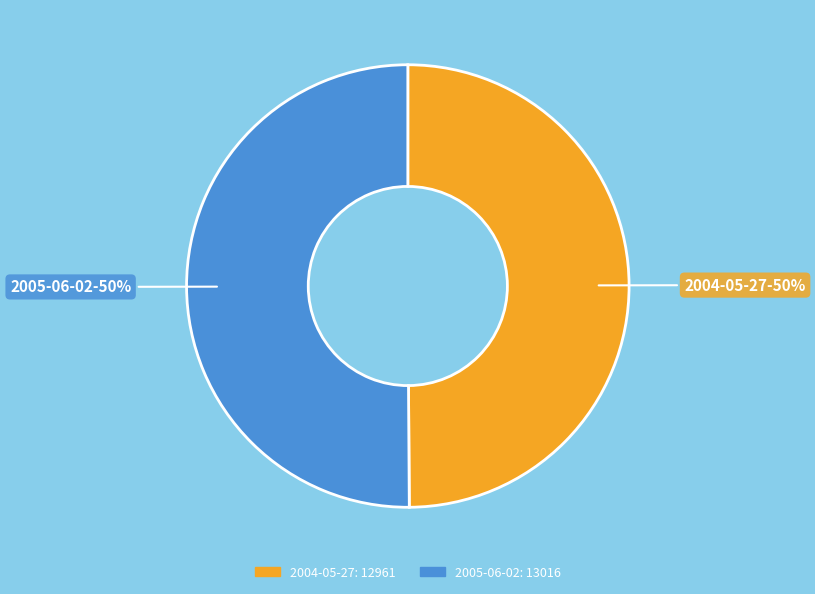

Is it true that 2004-05-27 is 50% of the pie?

True